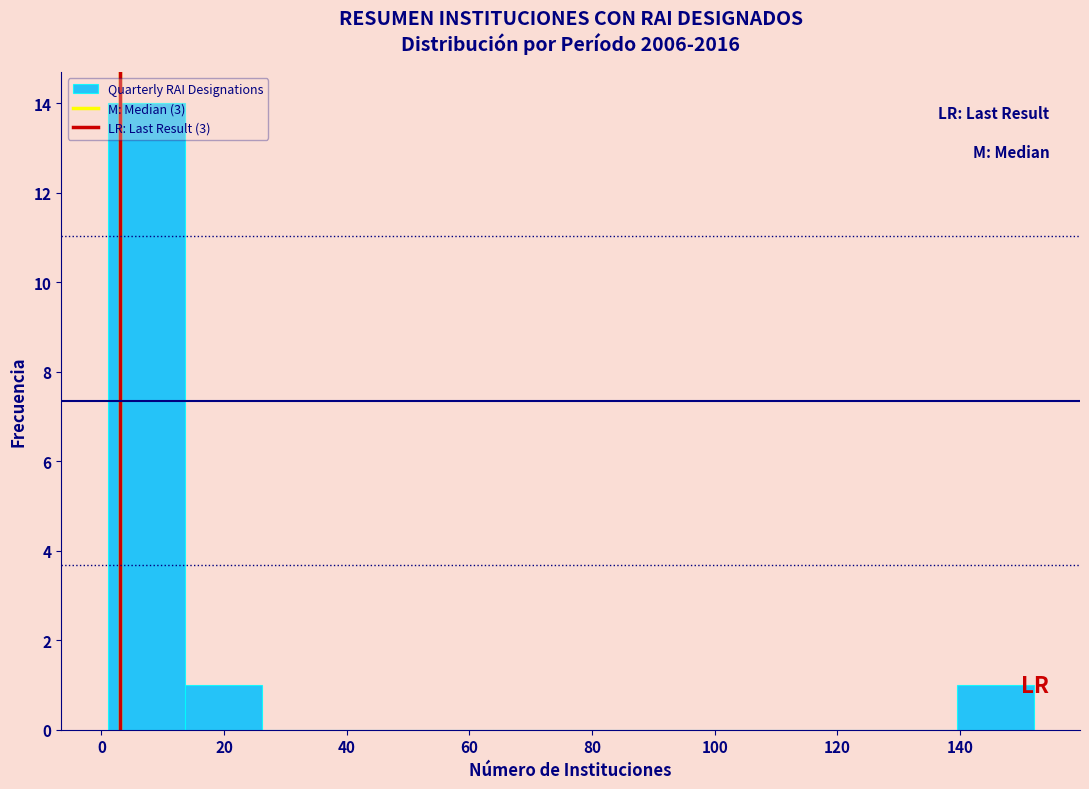

Reading left to right, transcribe this chart: for each bar, give the range it covers on the x-axis and its height. Neither the bar edges nor the heights are printed on the chart, so give them approximately, as read against the axes.

2 to 14: 14
14 to 26: 1
26 to 38: 0
38 to 52: 0
52 to 64: 0
64 to 76: 0
76 to 90: 0
90 to 102: 0
102 to 114: 0
114 to 126: 0
126 to 140: 0
140 to 152: 1